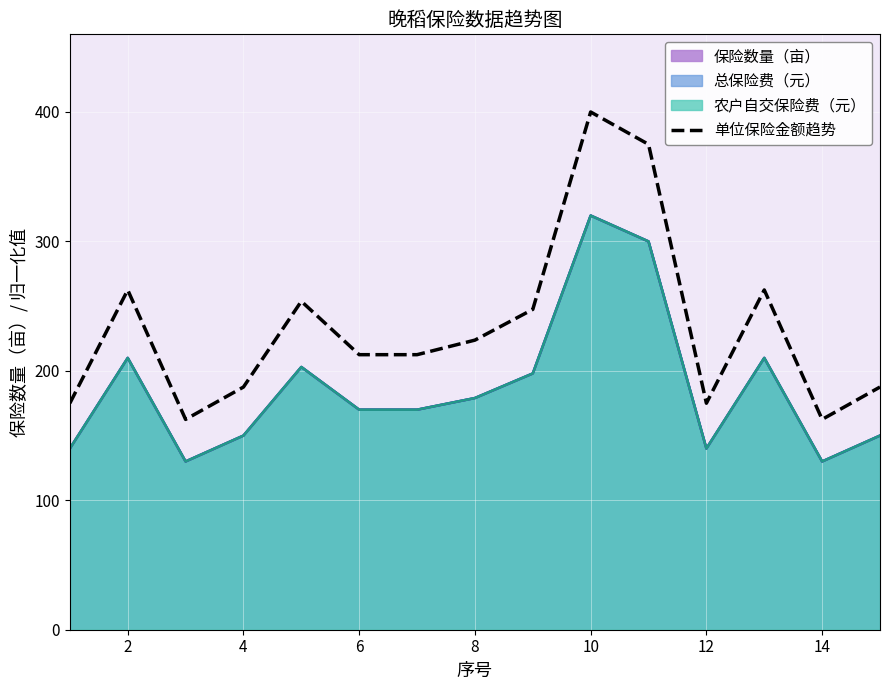

The value of 农户自交保险费（元） at 6 is 55.9. True or false?

False